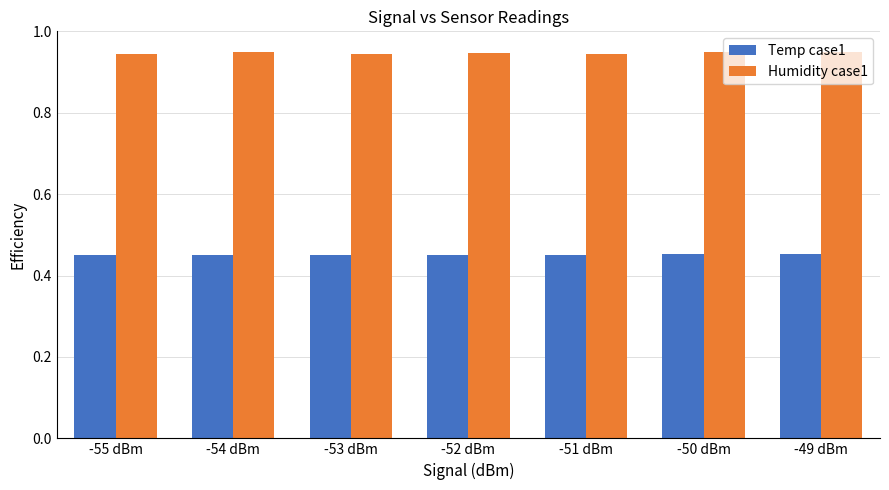

Count the Temp case1 values in the range 0 to 1.

7